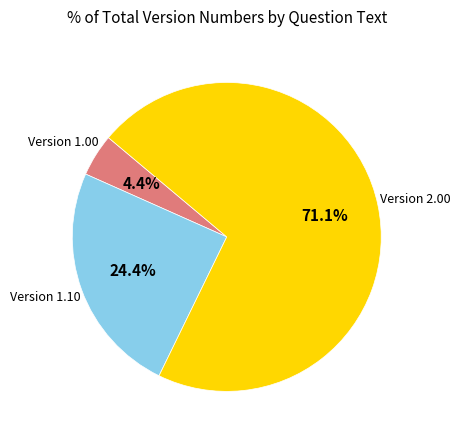

Does any single category account for the majority?

Yes